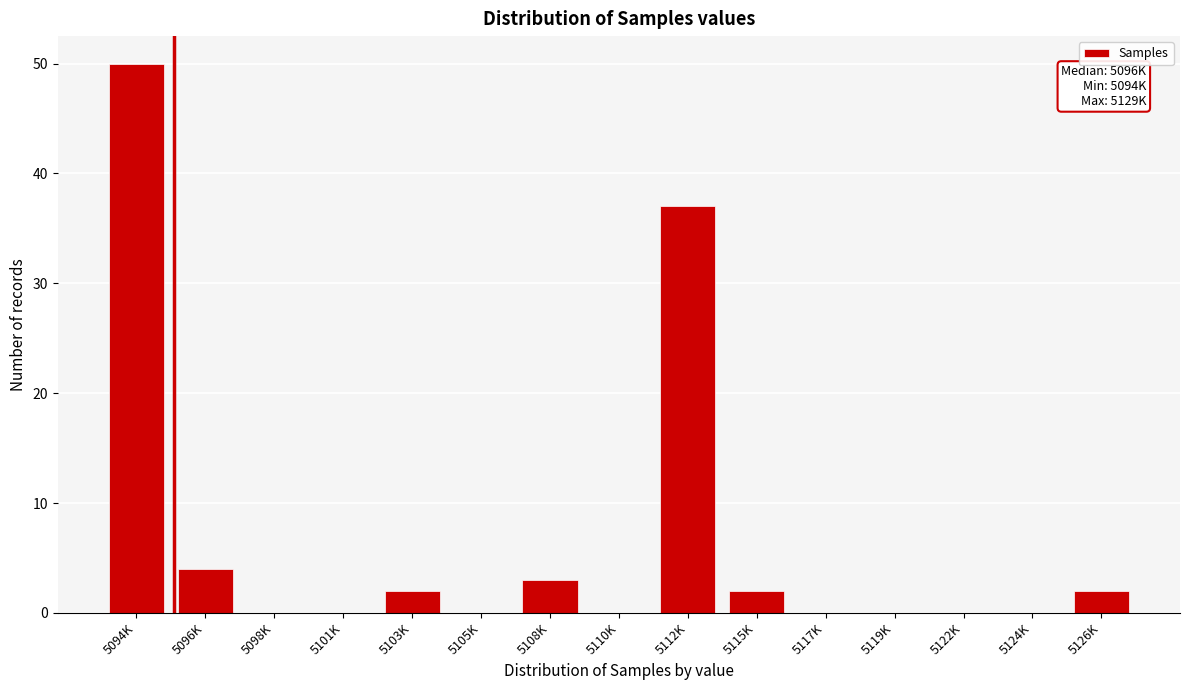

Reading left to right, list all the values displayed in this chart.

5094K=50	5096K=4	5098K=0	5101K=0	5103K=2	5105K=0	5108K=3	5110K=0	5112K=37	5115K=2	5117K=0	5119K=0	5122K=0	5124K=0	5126K=2